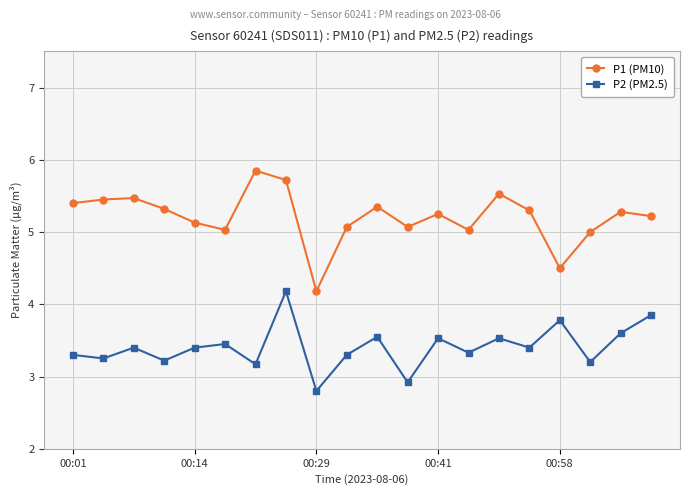

True or false: P2 (PM2.5) and P1 (PM10) cross at least once.

False